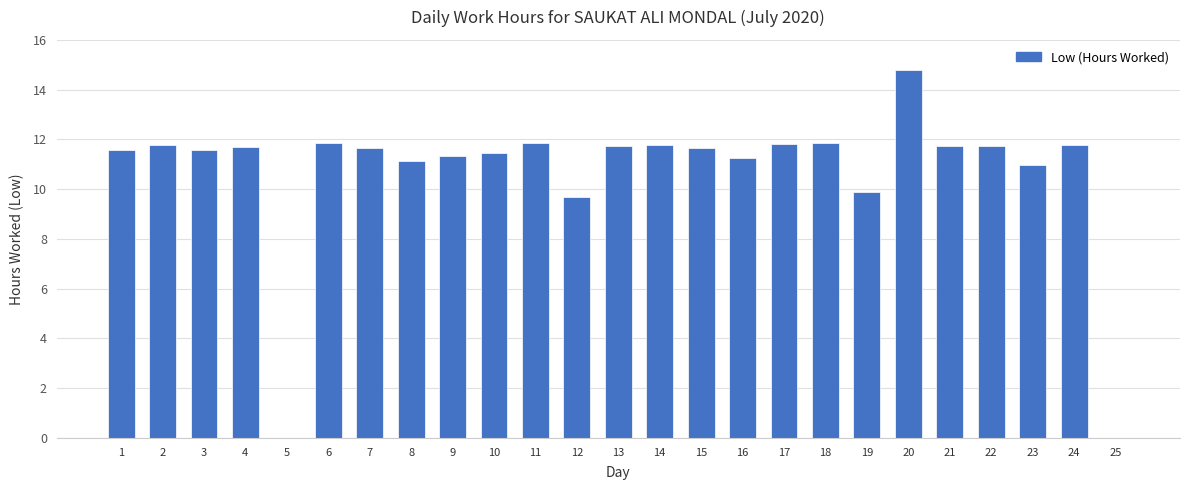

Approximately how many times larger is the value at 11 compared to 14?

1.0